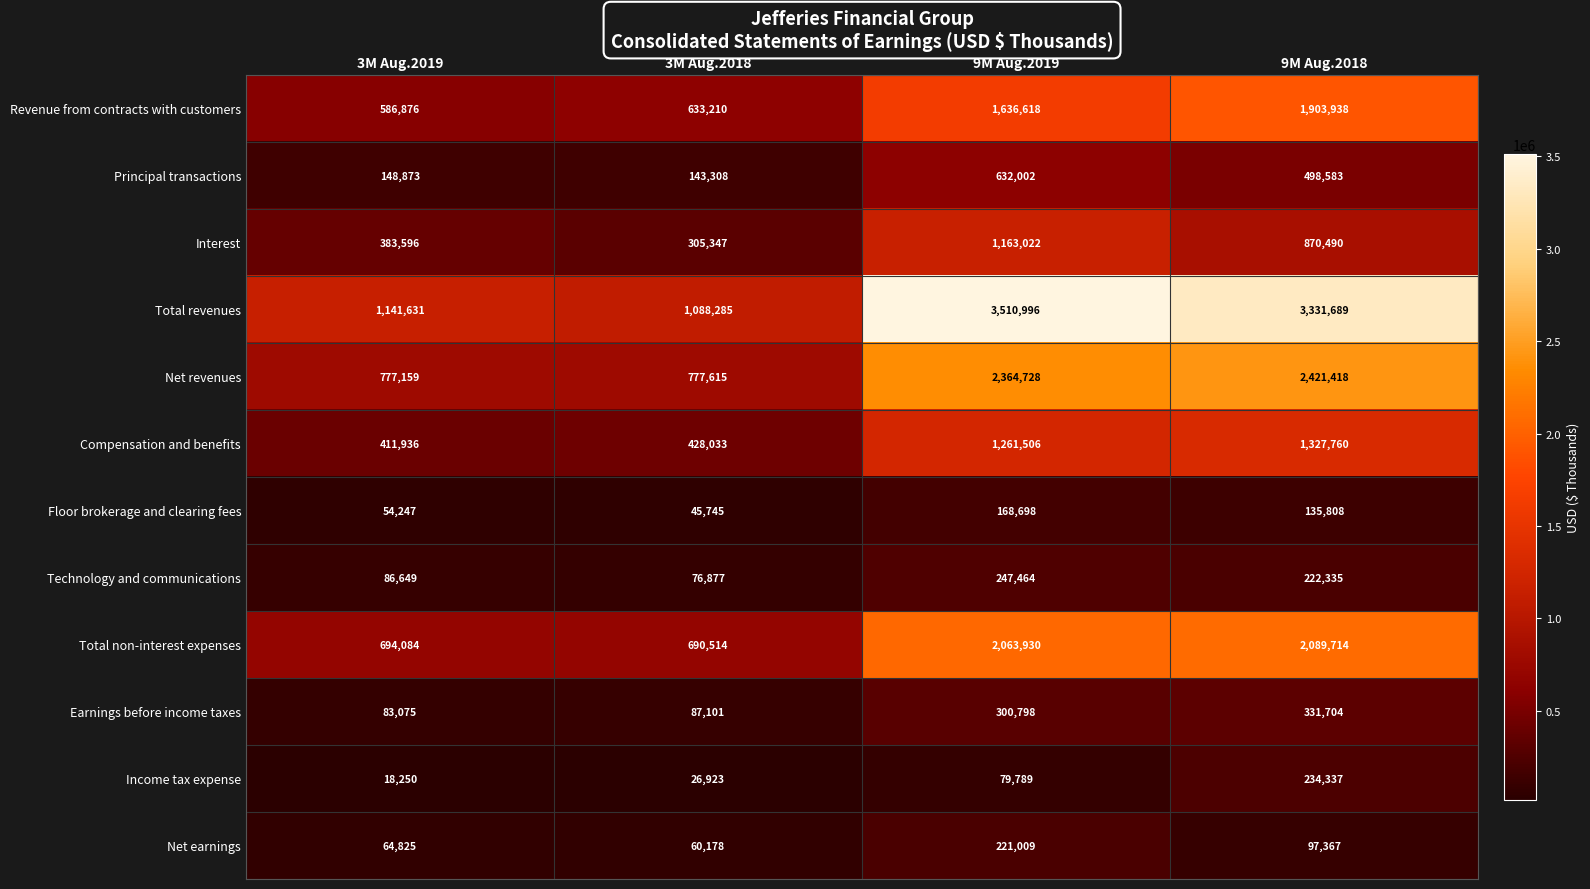

Where does the Interest series first go above 870490?

9M Aug.2019